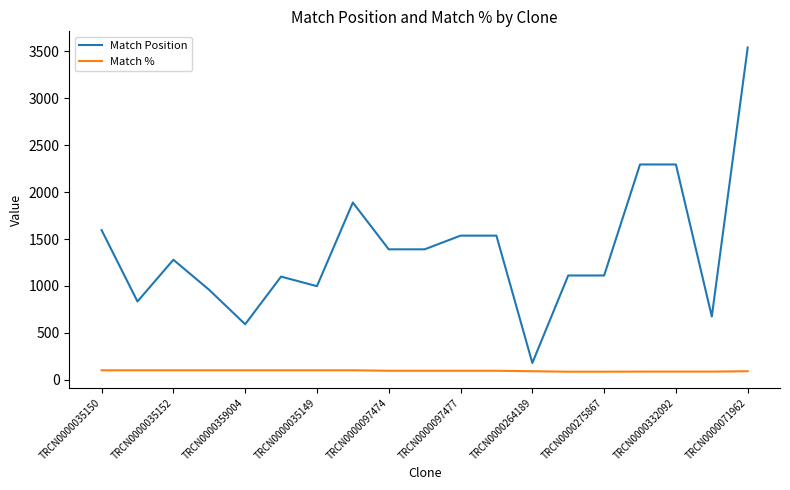

Which series has the widest spread of values?

Match Position